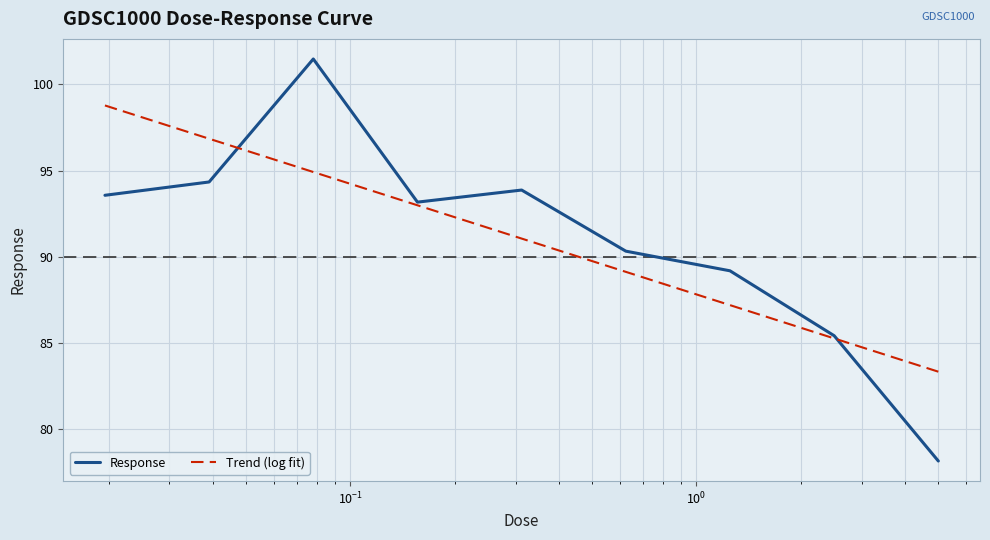

What position from the left is 2.5?

8